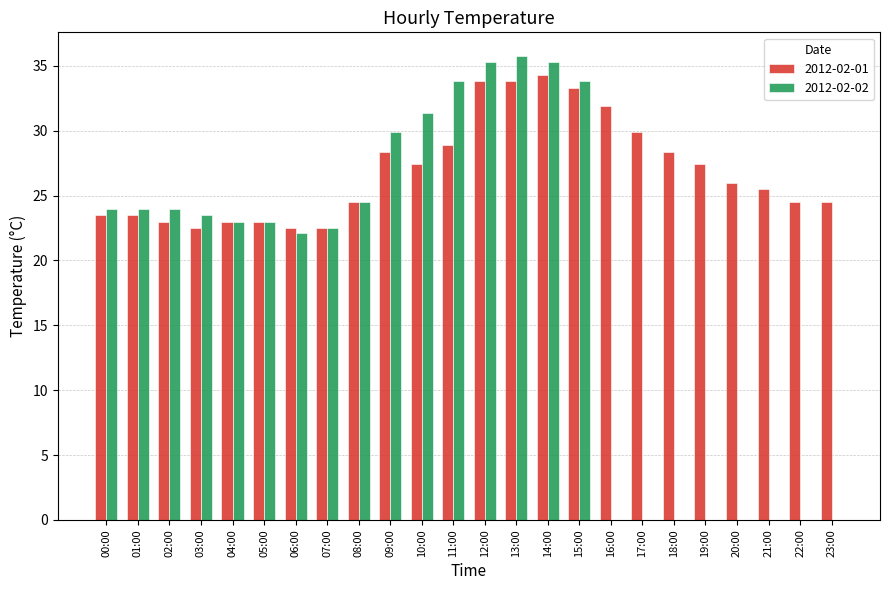

Which series changed the most between 03:00 and 07:00?

2012-02-02